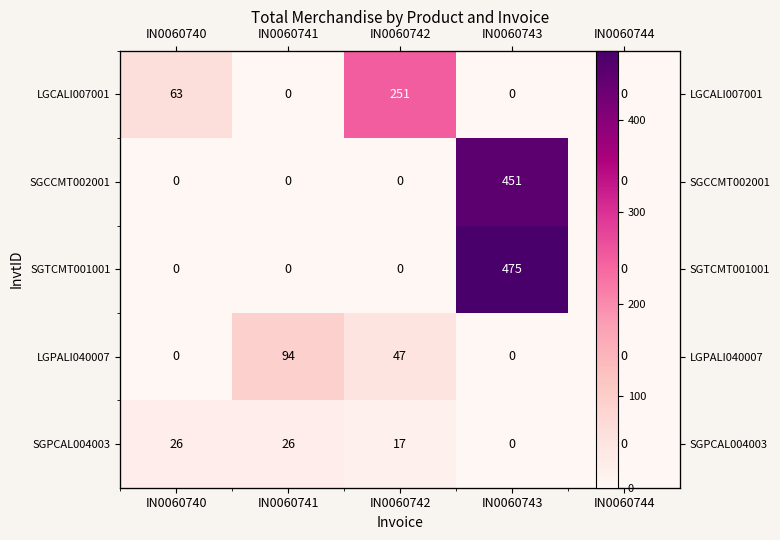

At which label is SGCCMT002001 closest to 225?

IN0060740